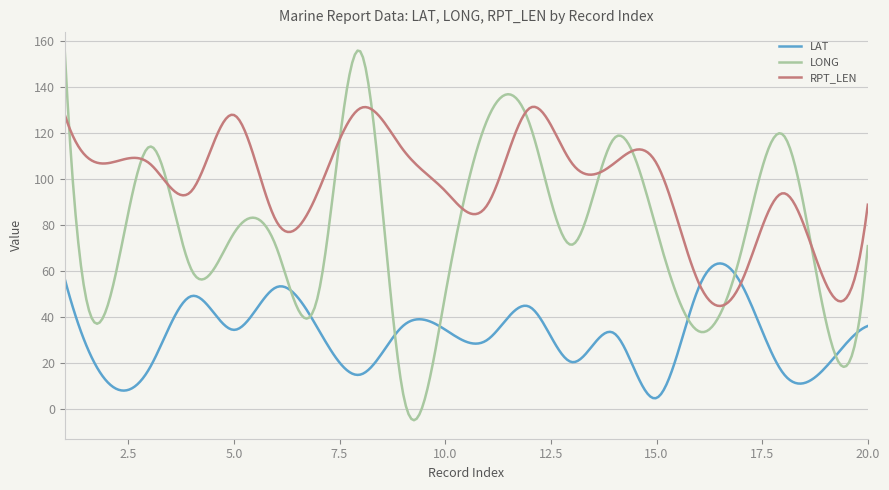

Which series has the largest total across all categories?

RPT_LEN